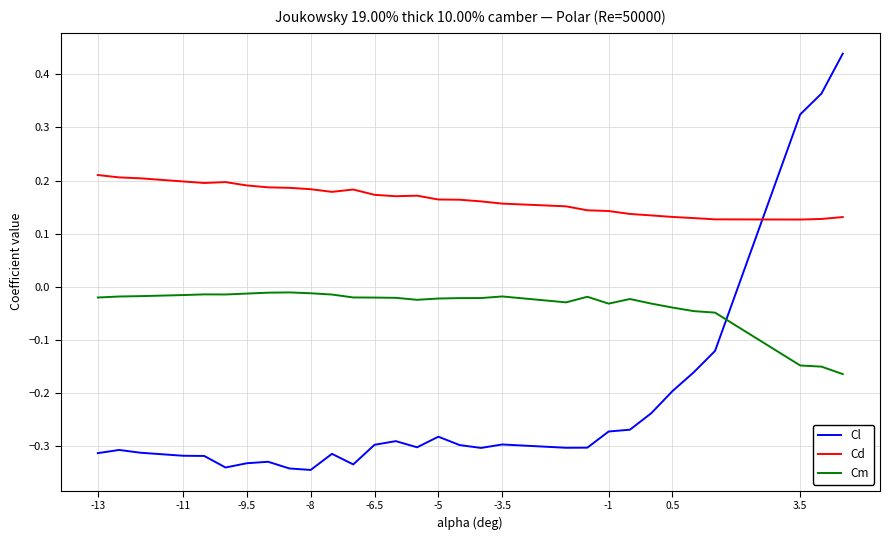

True or false: Cm and Cd cross at least once.

False